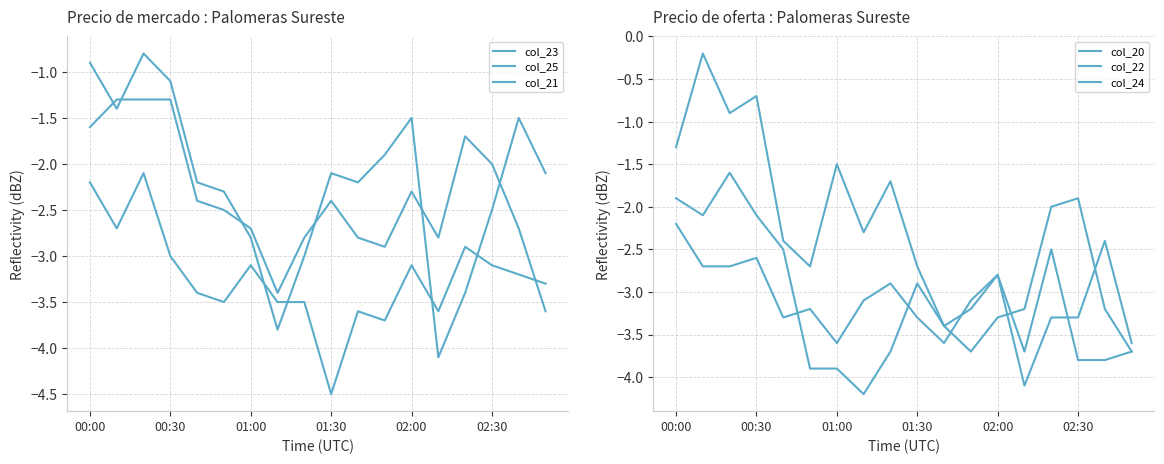

What are all the series names shown in the legend?

col_23, col_25, col_21, col_20, col_22, col_24